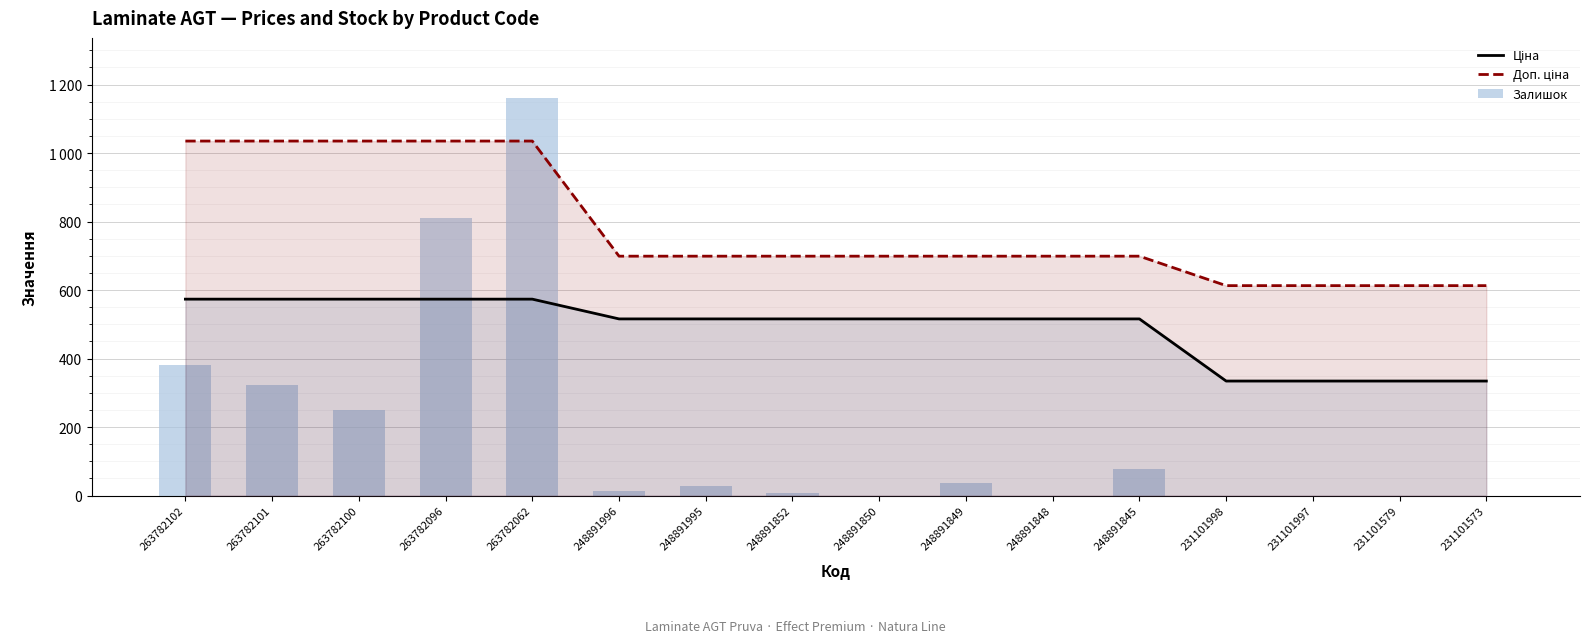

Is the value of Залишок at 248891996 greater than the value of Ціна at 263782096?

No